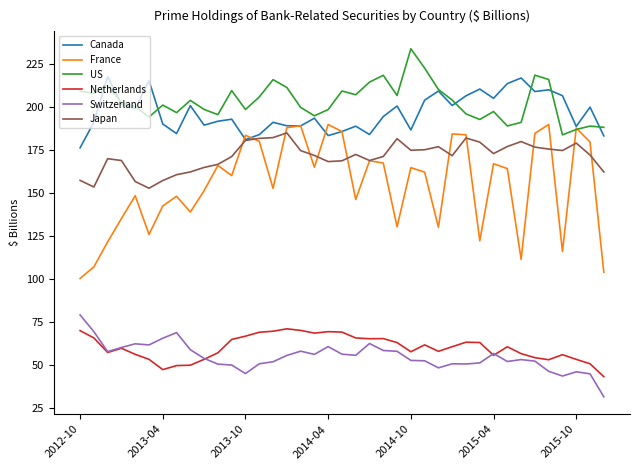

True or false: US and Netherlands intersect in this chart.

False